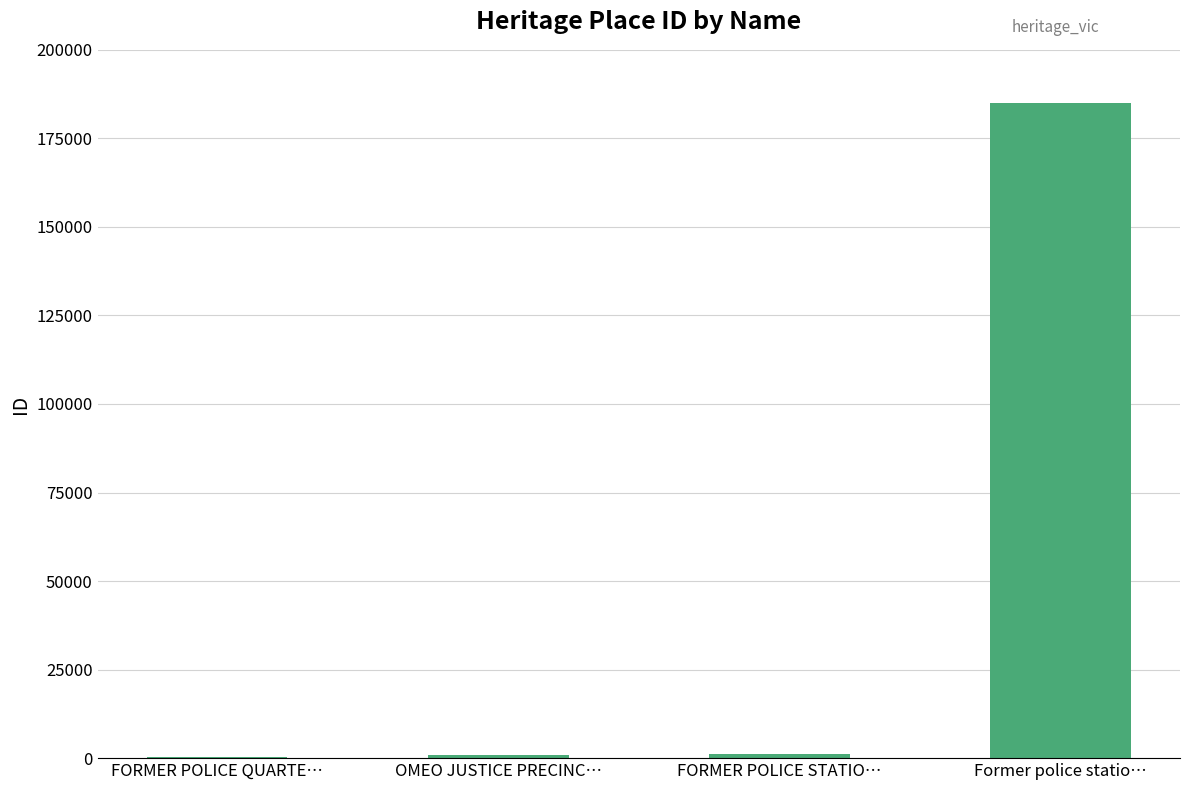

What is the change in value from OMEO JUSTICE PRECINC… to FORMER POLICE STATIO…?

+299